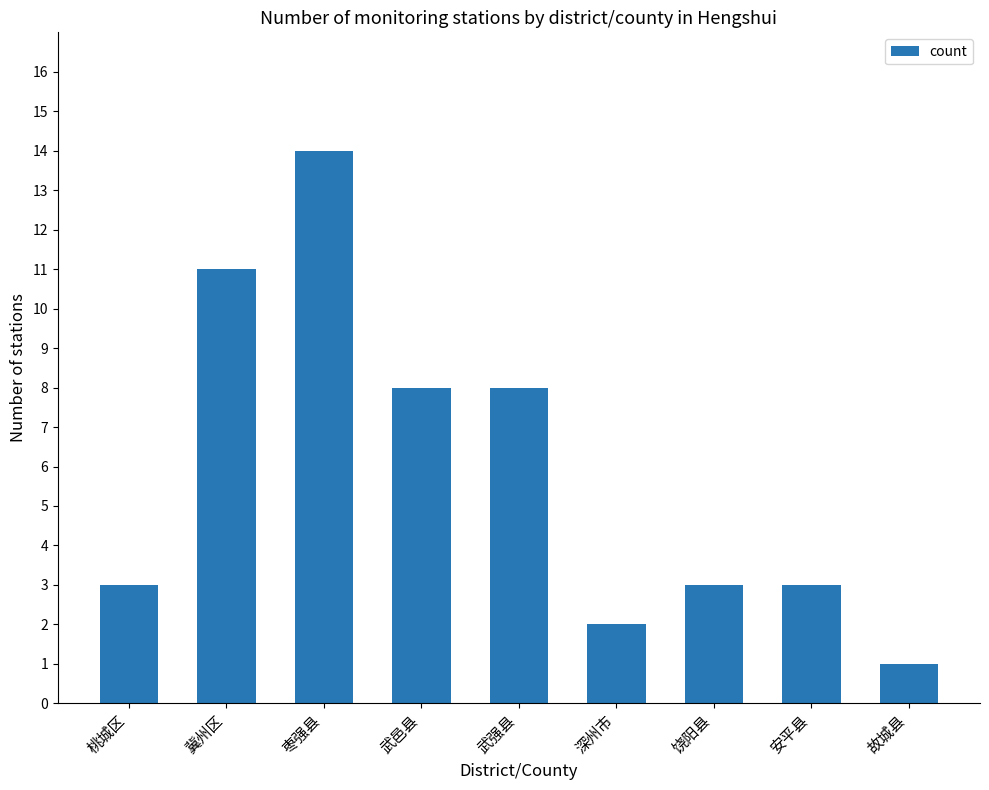

What is the difference between the maximum and minimum values?

13